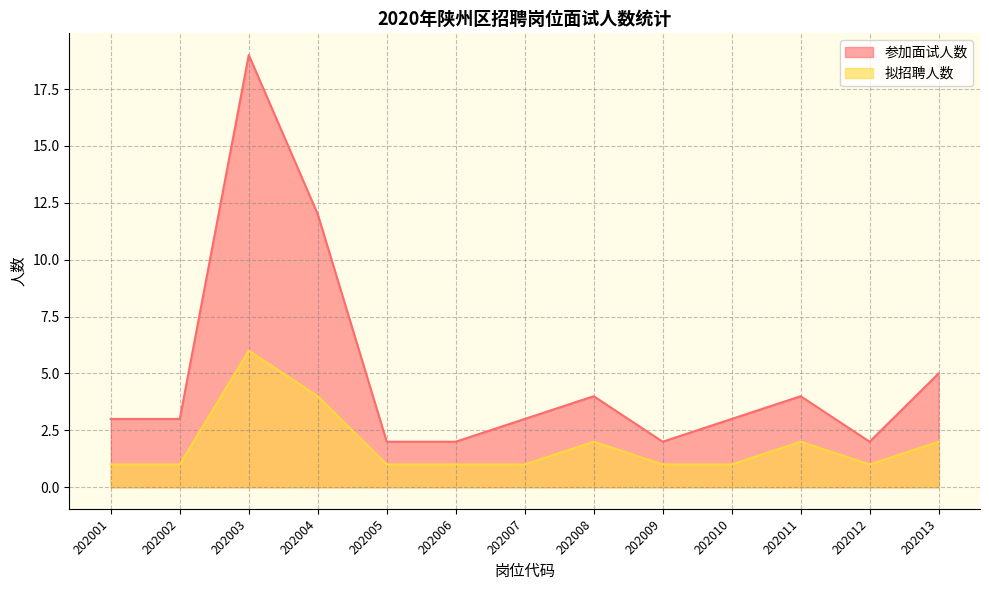

Does the chart display data point markers on the line(s)?

No